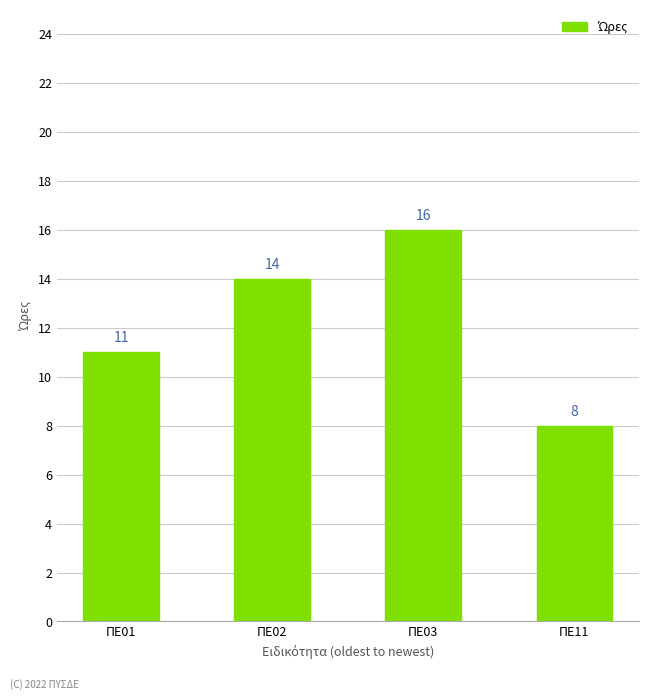

Is it true that the value at ΠΕ03 is 26?

False